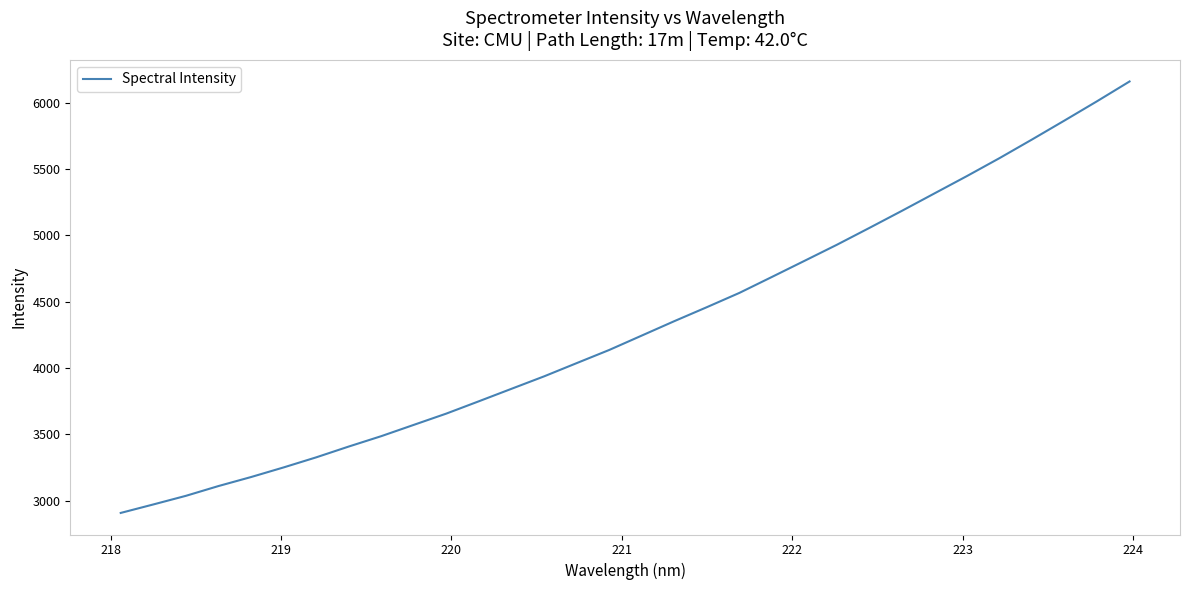

How many lines are shown in the chart?

1